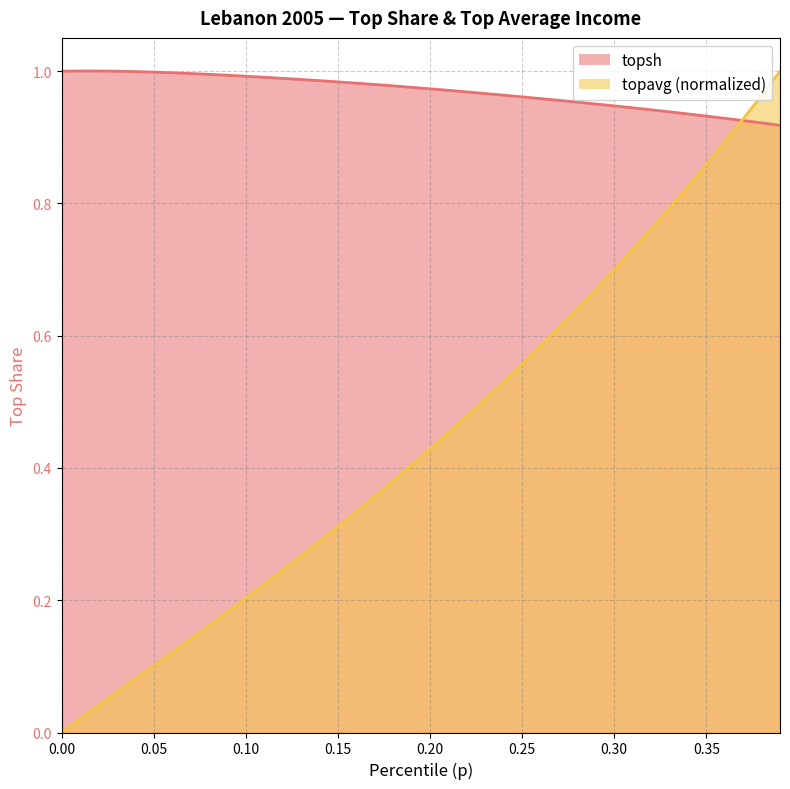

The topsh series shows 1.0 at 0.09. True or false?

True